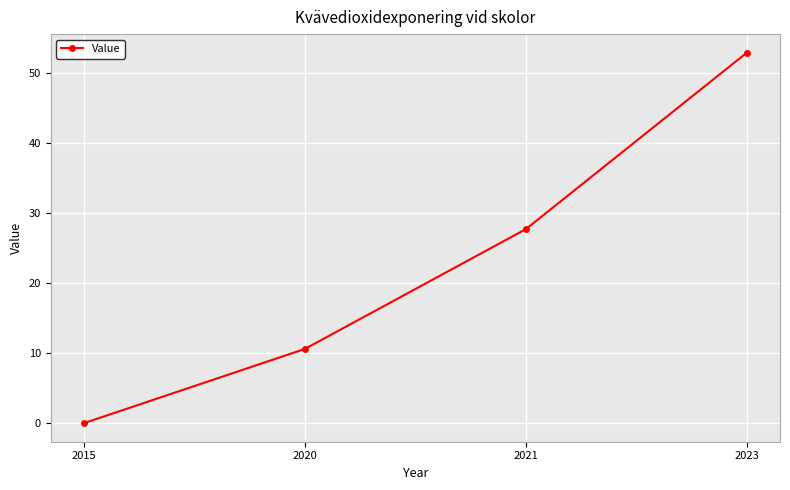

Rank the categories by value from lowest to highest.

2015, 2020, 2021, 2023